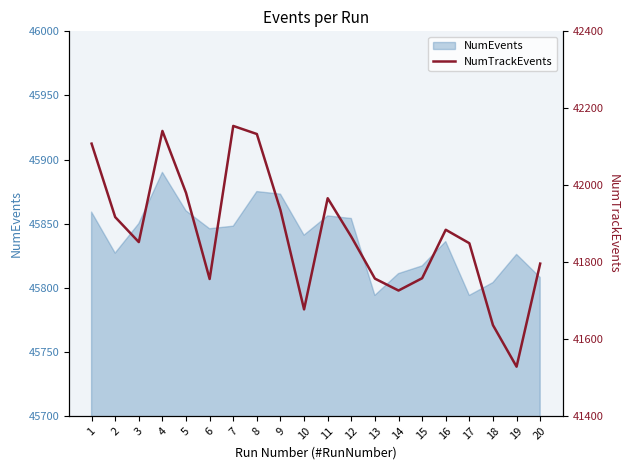

True or false: the data shows 70312 at 17.

False